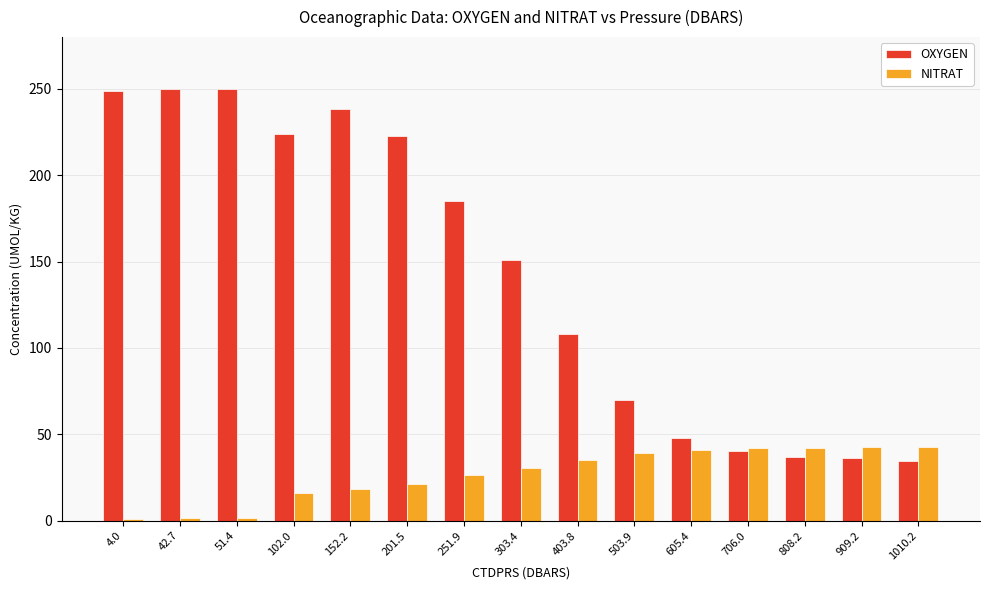

What is the value of the NITRAT bar at the 3rd from the left?

1.5